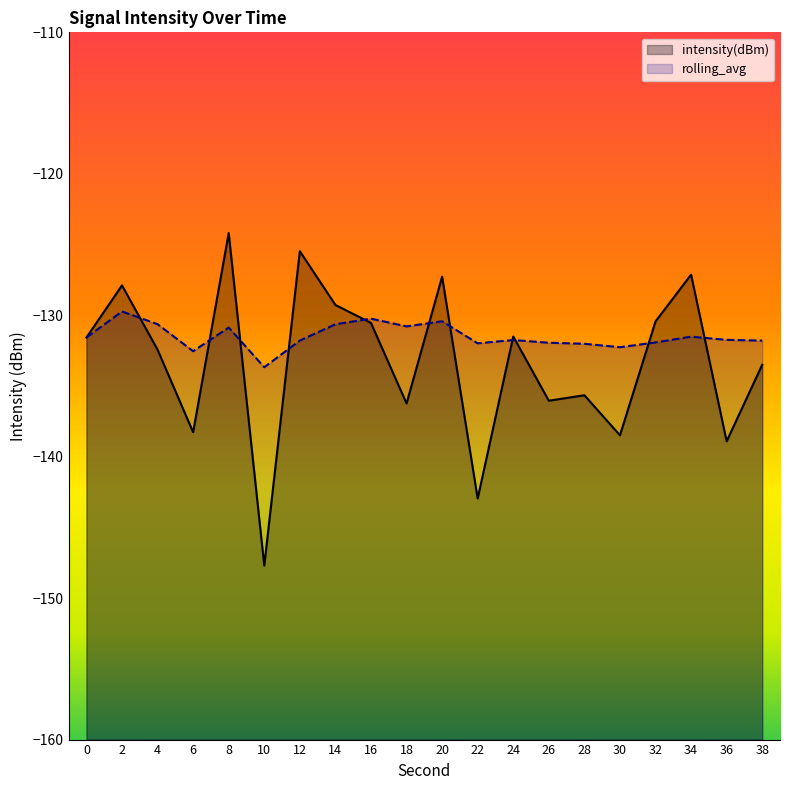

What is the average value of the rolling_avg series?

-131.5